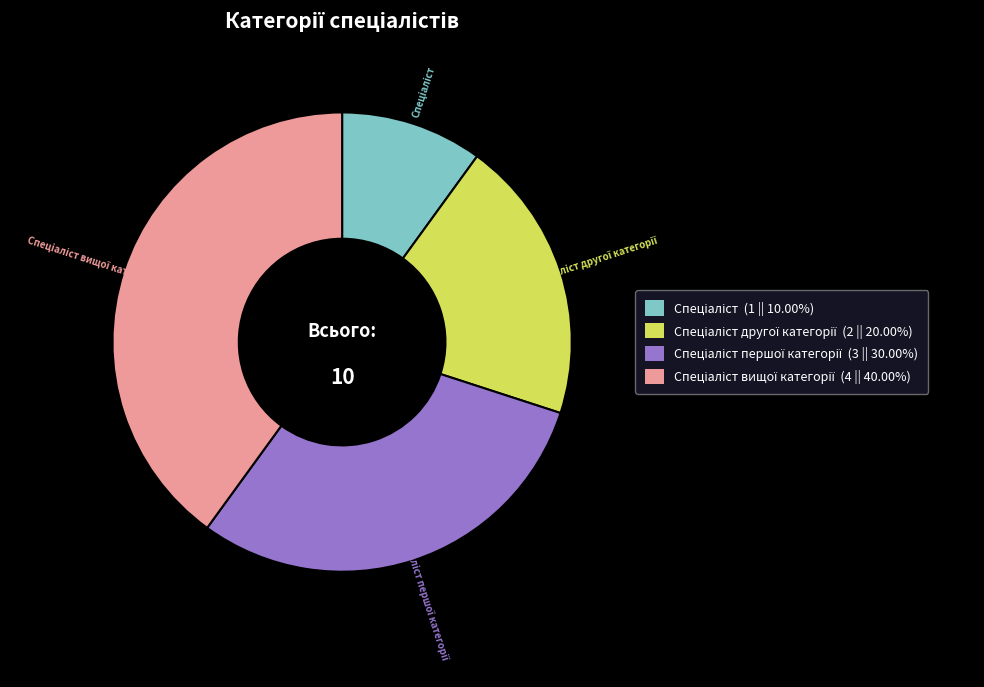

Does any single category account for the majority?

No